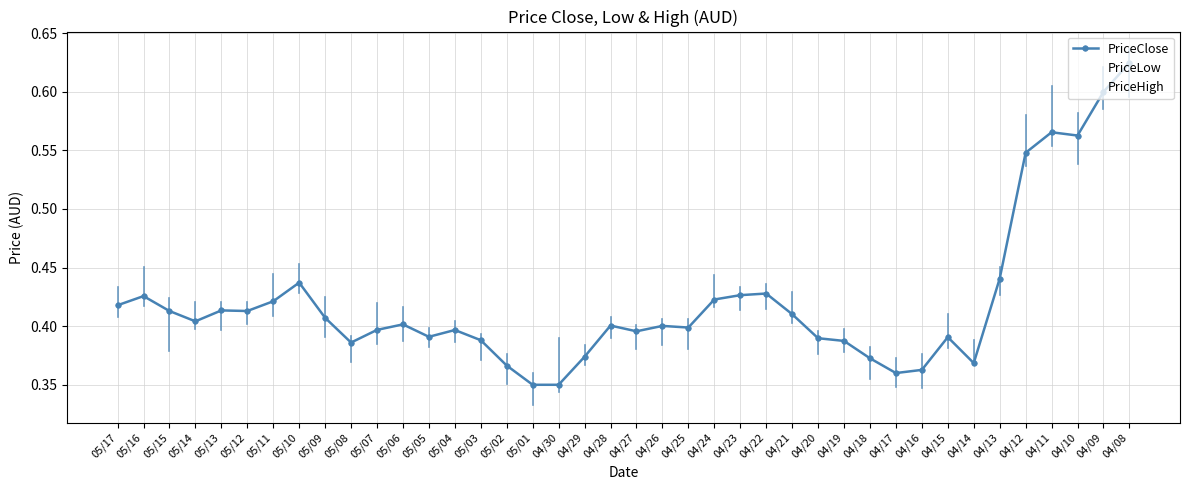

Reading left to right, extract all data points from this chart.

PriceClose: 05/17=0.4	05/16=0.4	05/15=0.4	05/14=0.4	05/13=0.4	05/12=0.4	05/11=0.4	05/10=0.4	05/09=0.4	05/08=0.4	05/07=0.4	05/06=0.4	05/05=0.4	05/04=0.4	05/03=0.4	05/02=0.4	05/01=0.4	04/30=0.4	04/29=0.4	04/28=0.4	04/27=0.4	04/26=0.4	04/25=0.4	04/24=0.4	04/23=0.4	04/22=0.4	04/21=0.4	04/20=0.4	04/19=0.4	04/18=0.4	04/17=0.4	04/16=0.4	04/15=0.4	04/14=0.4	04/13=0.4	04/12=0.5	04/11=0.6	04/10=0.6	04/09=0.6	04/08=0.6
PriceLow: 05/17=0.4	05/16=0.4	05/15=0.4	05/14=0.4	05/13=0.4	05/12=0.4	05/11=0.4	05/10=0.4	05/09=0.4	05/08=0.4	05/07=0.4	05/06=0.4	05/05=0.4	05/04=0.4	05/03=0.4	05/02=0.4	05/01=0.3	04/30=0.3	04/29=0.4	04/28=0.4	04/27=0.4	04/26=0.4	04/25=0.4	04/24=0.4	04/23=0.4	04/22=0.4	04/21=0.4	04/20=0.4	04/19=0.4	04/18=0.4	04/17=0.3	04/16=0.3	04/15=0.4	04/14=0.4	04/13=0.4	04/12=0.5	04/11=0.6	04/10=0.5	04/09=0.6	04/08=0.6
PriceHigh: 05/17=0.4	05/16=0.5	05/15=0.4	05/14=0.4	05/13=0.4	05/12=0.4	05/11=0.4	05/10=0.5	05/09=0.4	05/08=0.4	05/07=0.4	05/06=0.4	05/05=0.4	05/04=0.4	05/03=0.4	05/02=0.4	05/01=0.4	04/30=0.4	04/29=0.4	04/28=0.4	04/27=0.4	04/26=0.4	04/25=0.4	04/24=0.4	04/23=0.4	04/22=0.4	04/21=0.4	04/20=0.4	04/19=0.4	04/18=0.4	04/17=0.4	04/16=0.4	04/15=0.4	04/14=0.4	04/13=0.5	04/12=0.6	04/11=0.6	04/10=0.6	04/09=0.6	04/08=0.6